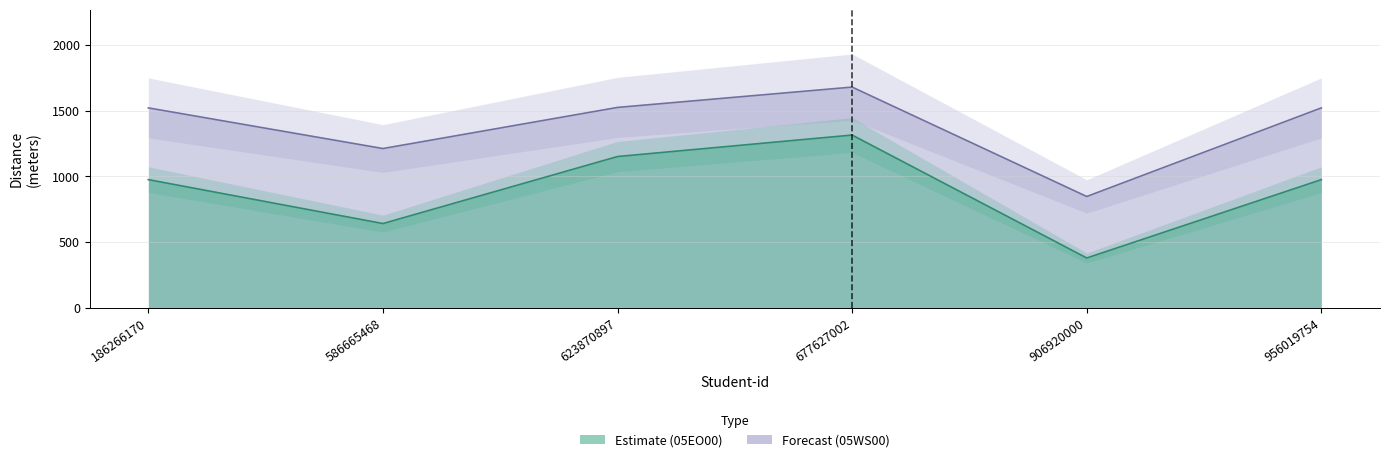

What is the value of the 05WS00 point at the 4th from the left?

1678.1